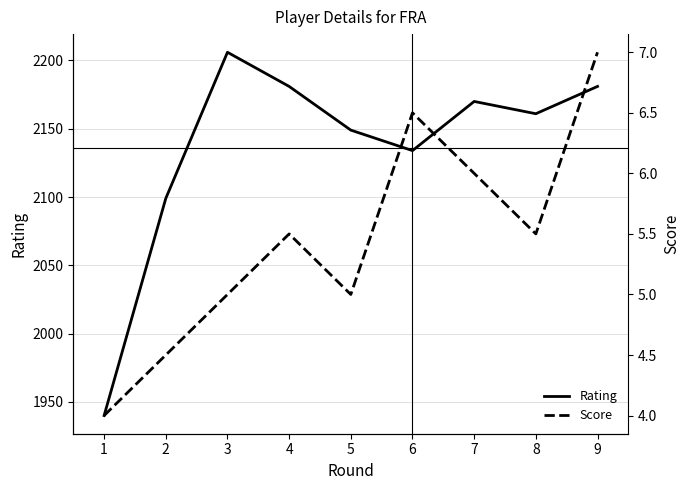

True or false: Rating has a value of 2206.0 at 3.

True